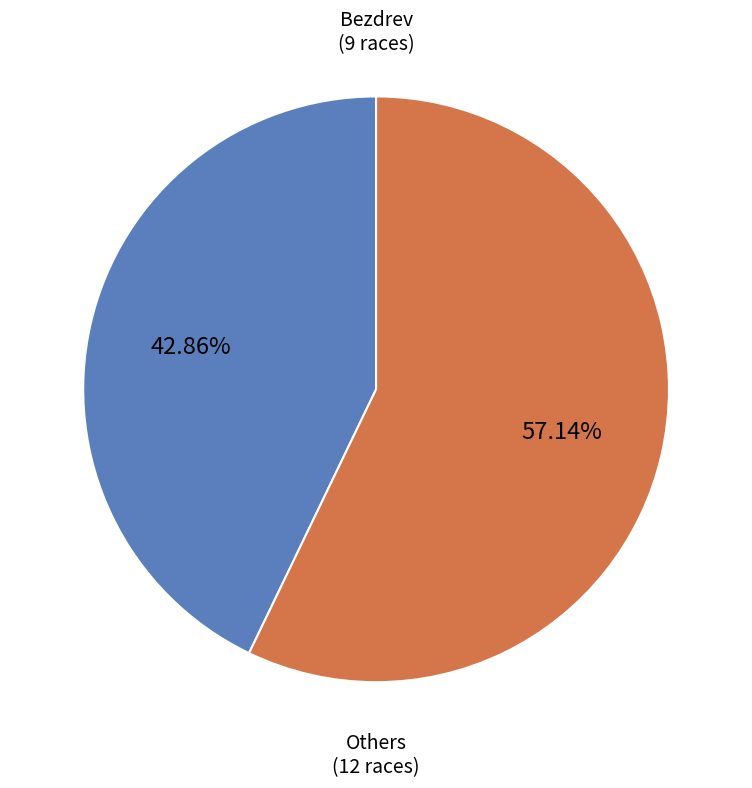

Is there any slice that represents more than half of the pie?

Yes